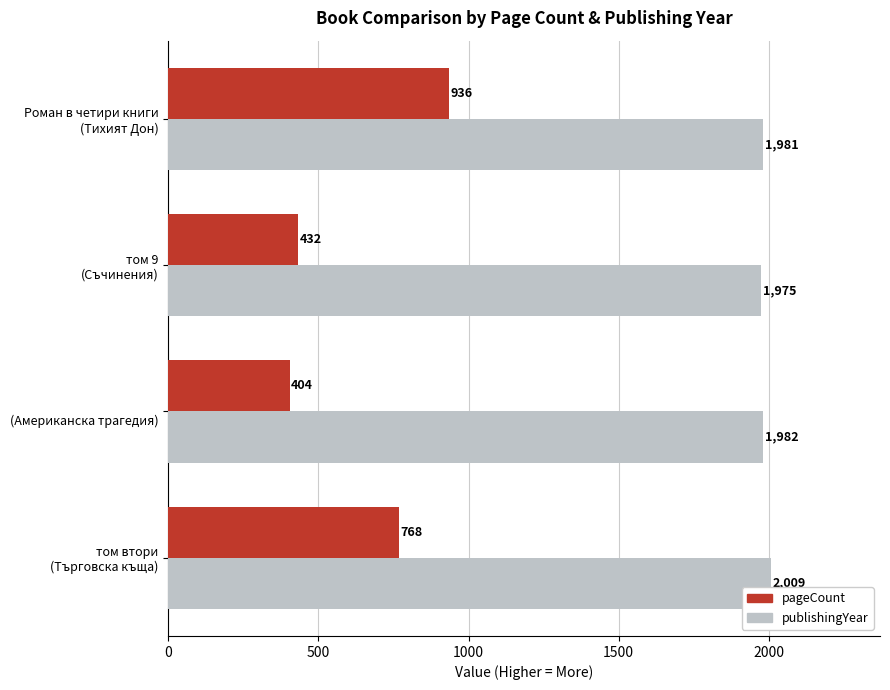

Which series has the largest range (max minus min)?

pageCount